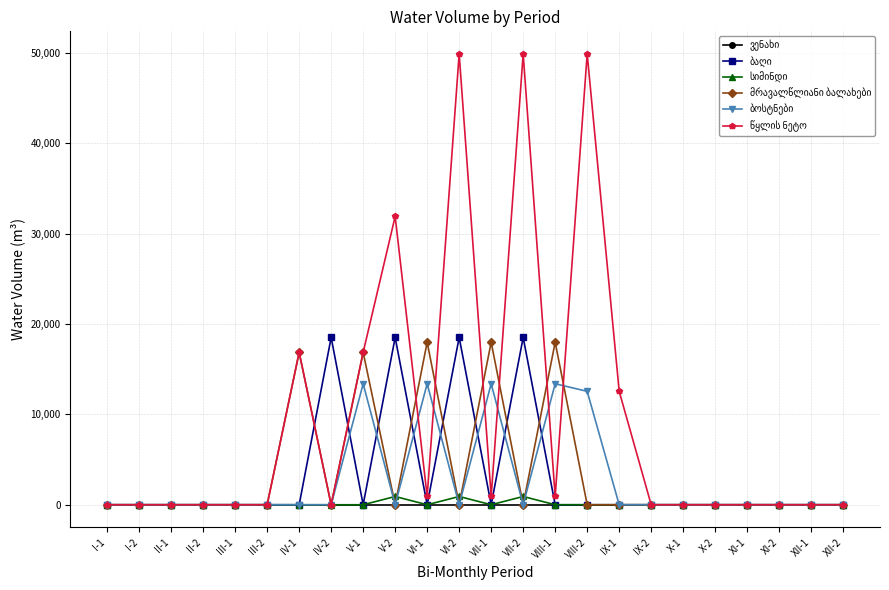

What is the difference between the highest and lowest values at VIII-2?

49911.6